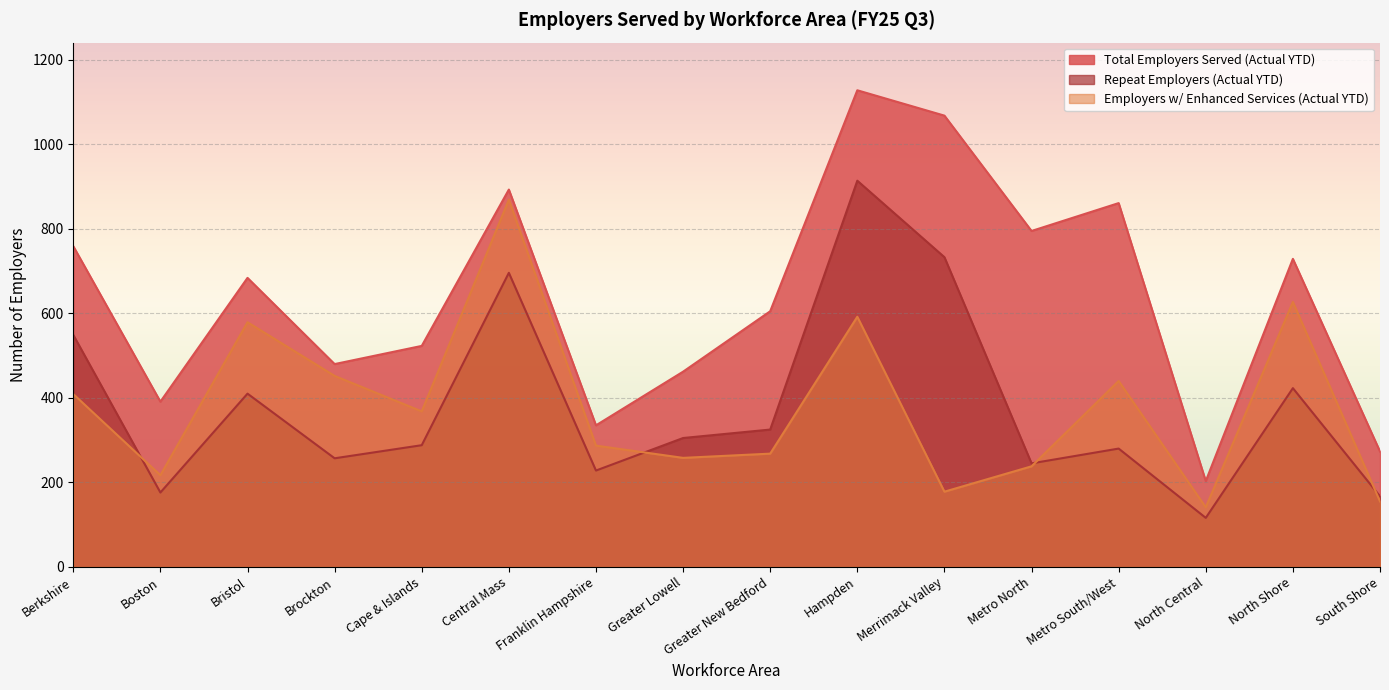

What is the difference between the maximum and minimum values in the Employers w/ Enhanced Services (Actual YTD) series?

728